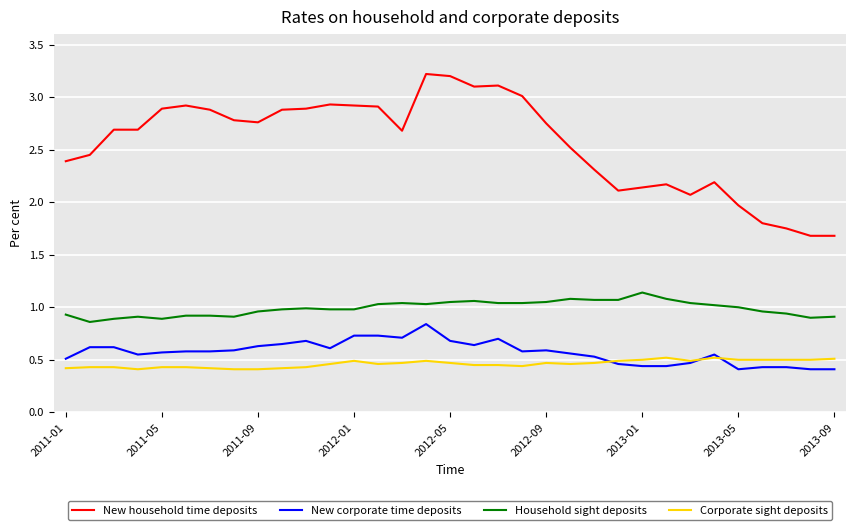

True or false: Corporate sight deposits and Household sight deposits cross at least once.

False